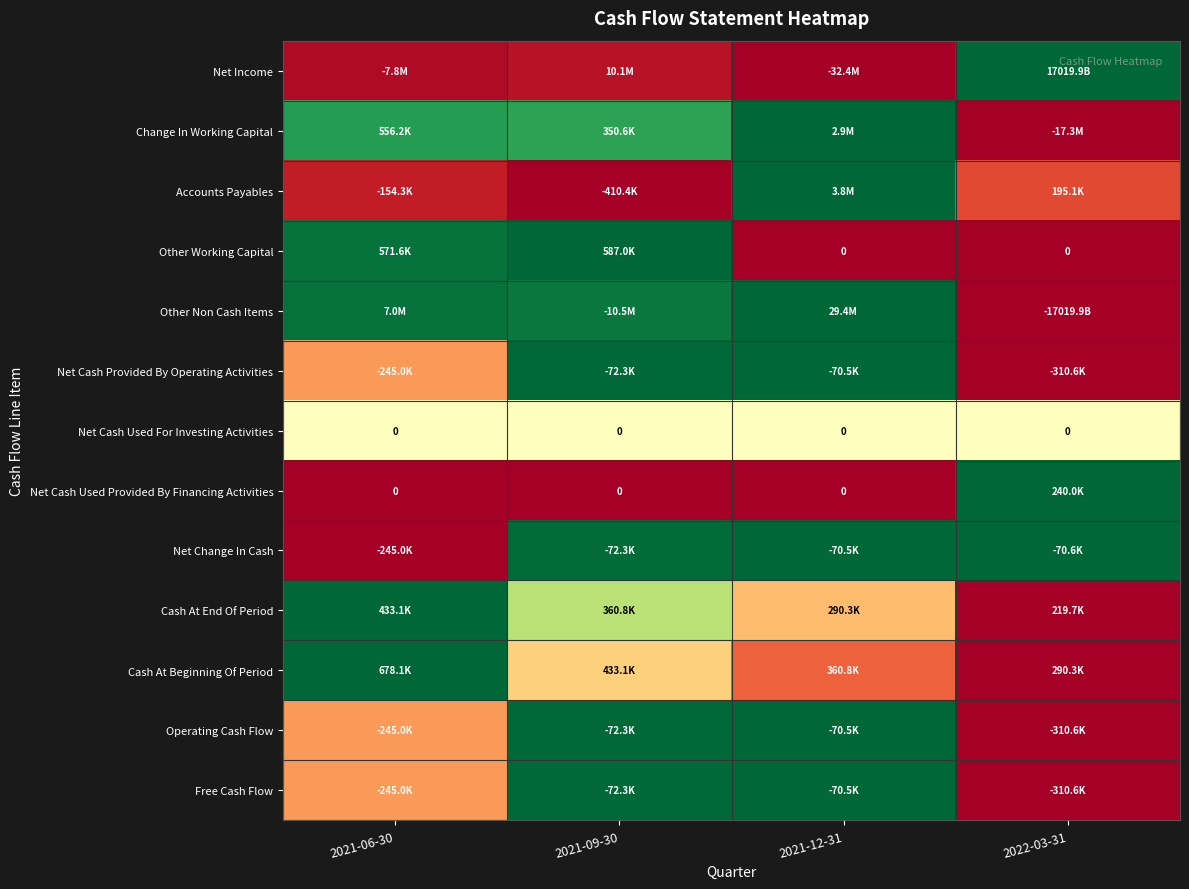

Between 2021-06-30 and 2021-12-31, which is larger?

2021-06-30